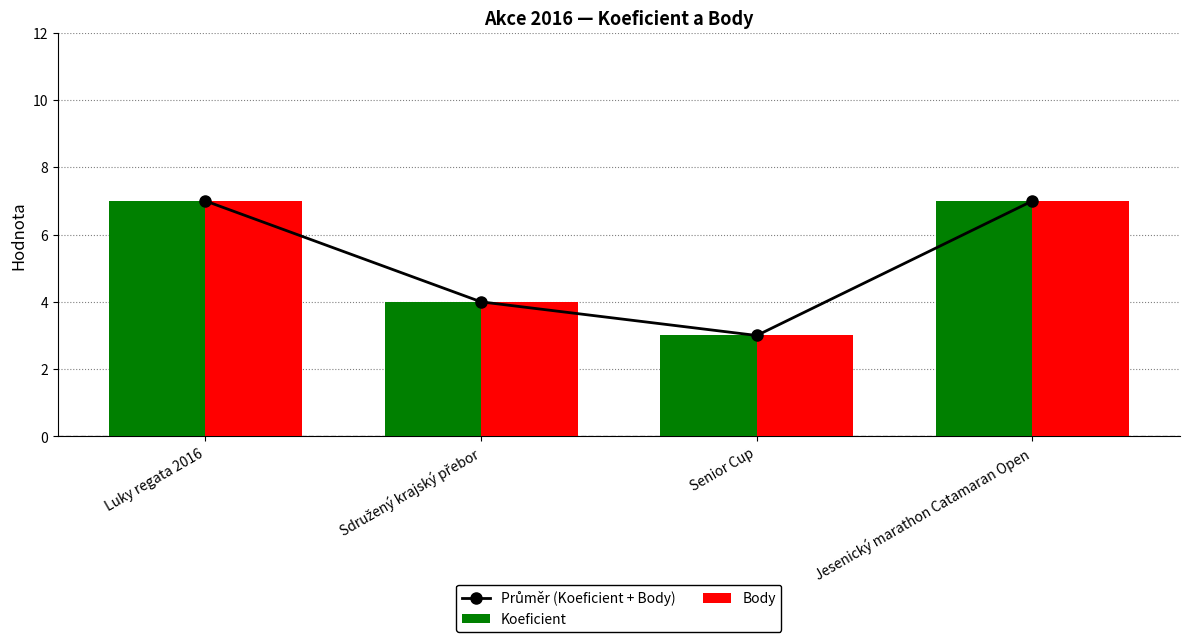

What position from the left is Luky regata 2016?

1